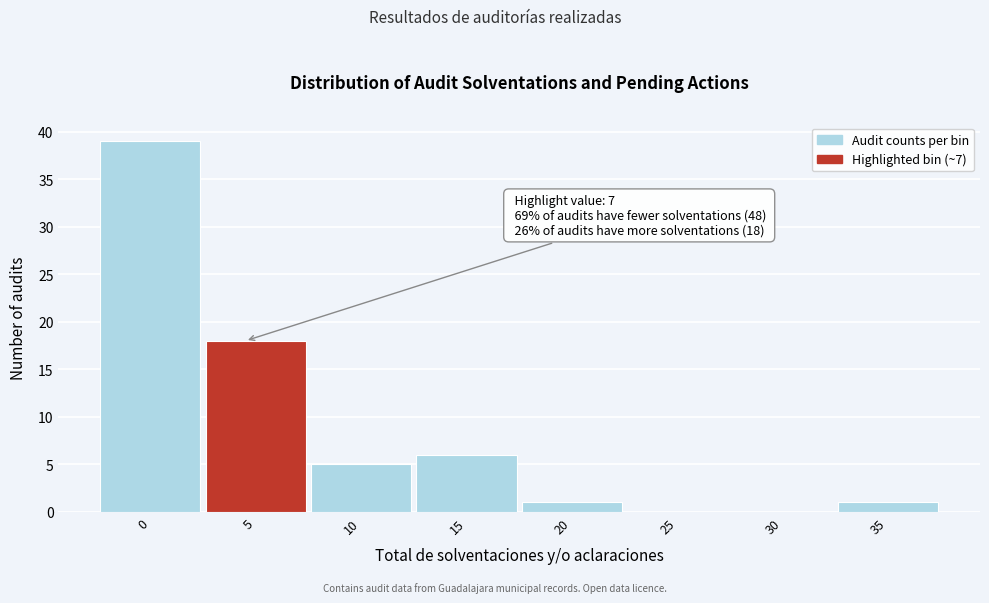

Reading left to right, what are all the values shown in this chart?

0=39	5=18	10=5	15=6	20=1	25=0	30=0	35=1